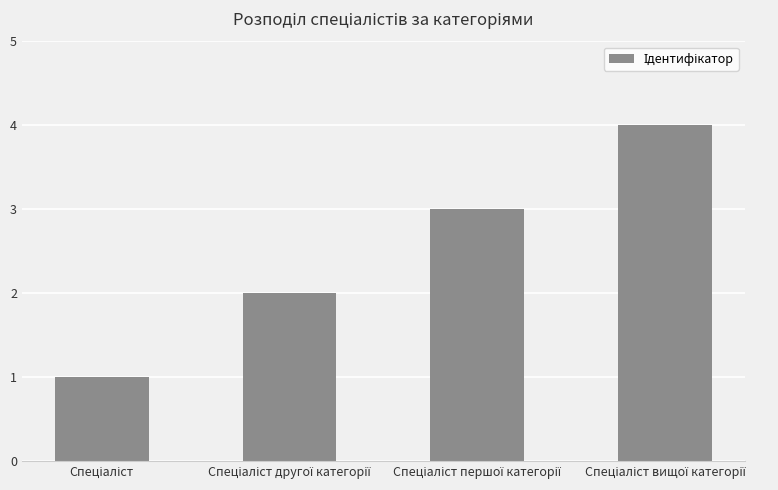

How many bars are there in total?

4